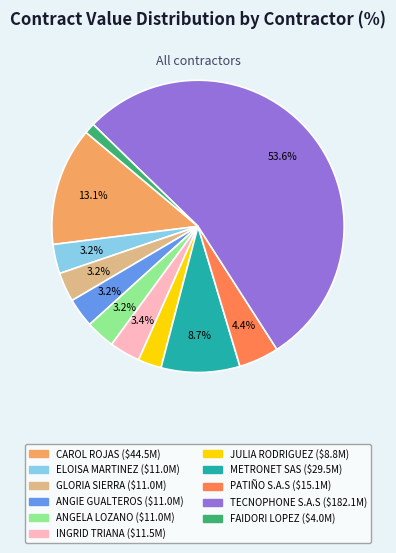

Is there any slice that represents more than half of the pie?

Yes